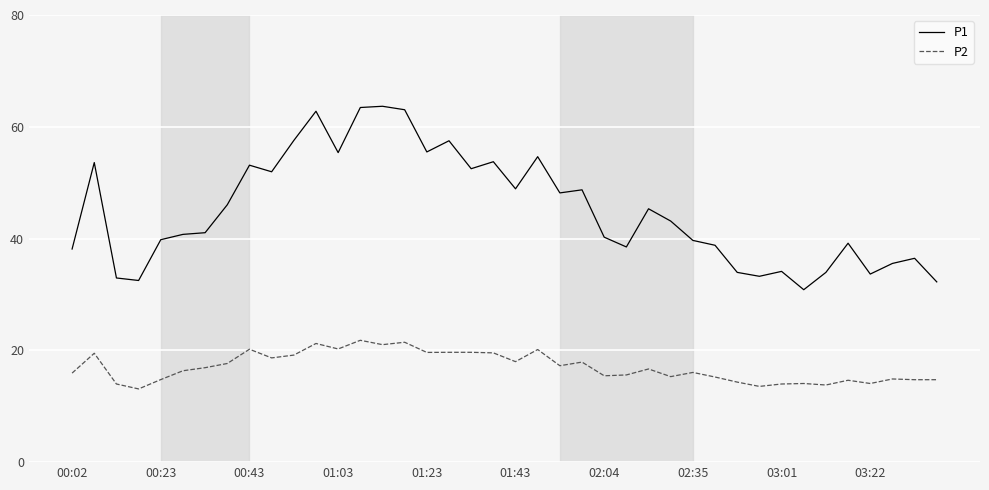

True or false: P2 and P1 cross at least once.

False